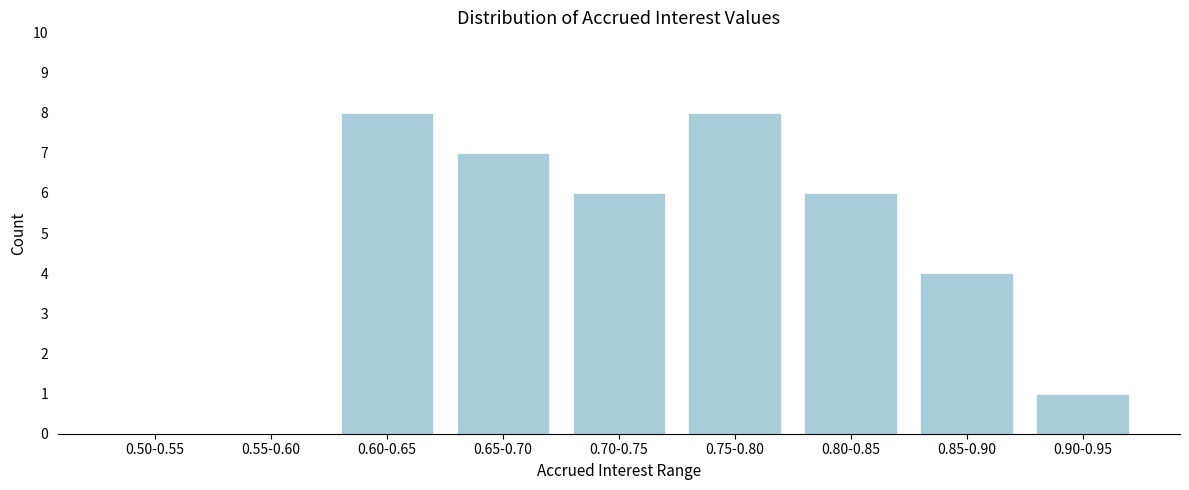

Reading left to right, what are all the values shown in this chart?

0.50-0.55=0	0.55-0.60=0	0.60-0.65=8	0.65-0.70=7	0.70-0.75=6	0.75-0.80=8	0.80-0.85=6	0.85-0.90=4	0.90-0.95=1